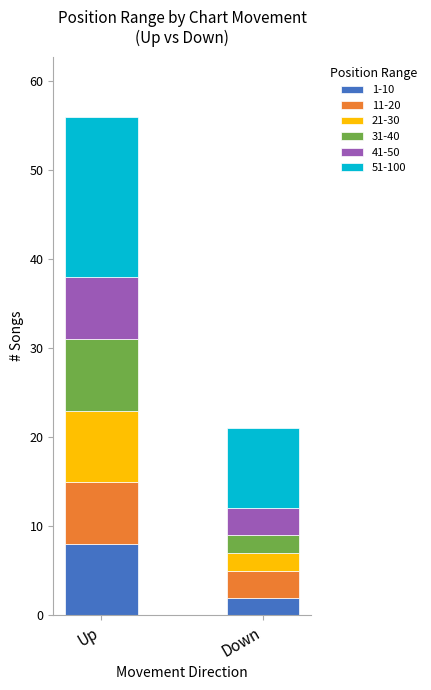

At which label does 1-10 reach its peak?

Up